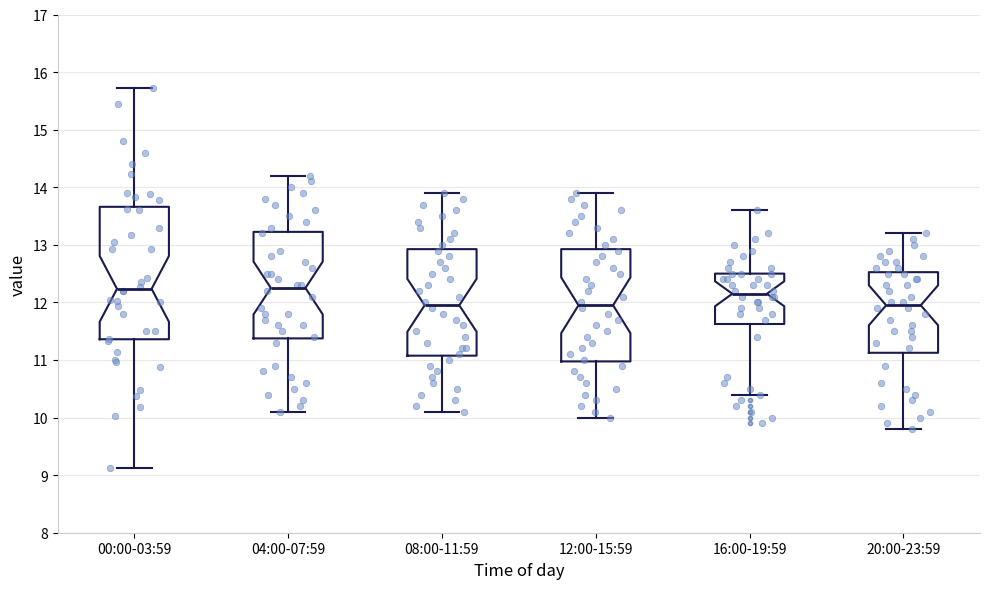

Reading left to right, transcribe this box plot: for each box, give where its median line is, the range the box spans, and where its two whiskers end, as read against the y-axis. The values are not printed on the chart, so give them approximately, as read against the axis.

00:00-03:59: median 12.2, box 11.4 to 13.7, whiskers 9.1 to 15.7
04:00-07:59: median 12.3, box 11.4 to 13.2, whiskers 10.1 to 14.2
08:00-11:59: median 12.0, box 11.1 to 12.9, whiskers 10.1 to 13.9
12:00-15:59: median 12.0, box 11.0 to 12.9, whiskers 10.0 to 13.9
16:00-19:59: median 12.2, box 11.6 to 12.5, whiskers 10.4 to 13.6
20:00-23:59: median 12.0, box 11.1 to 12.5, whiskers 9.8 to 13.2